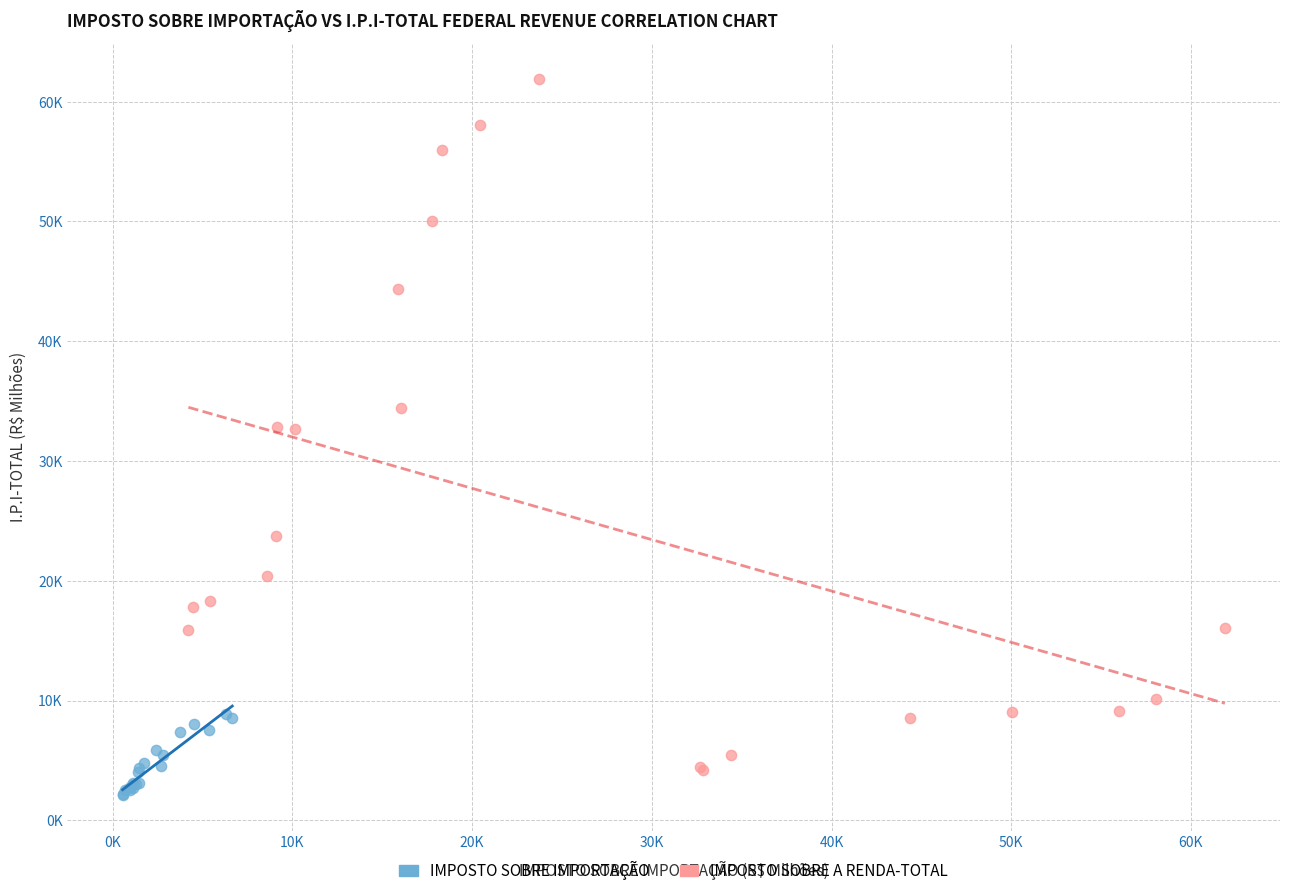

Which series has the largest Y range (max minus min)?

IMPOSTO SOBRE A RENDA-TOTAL